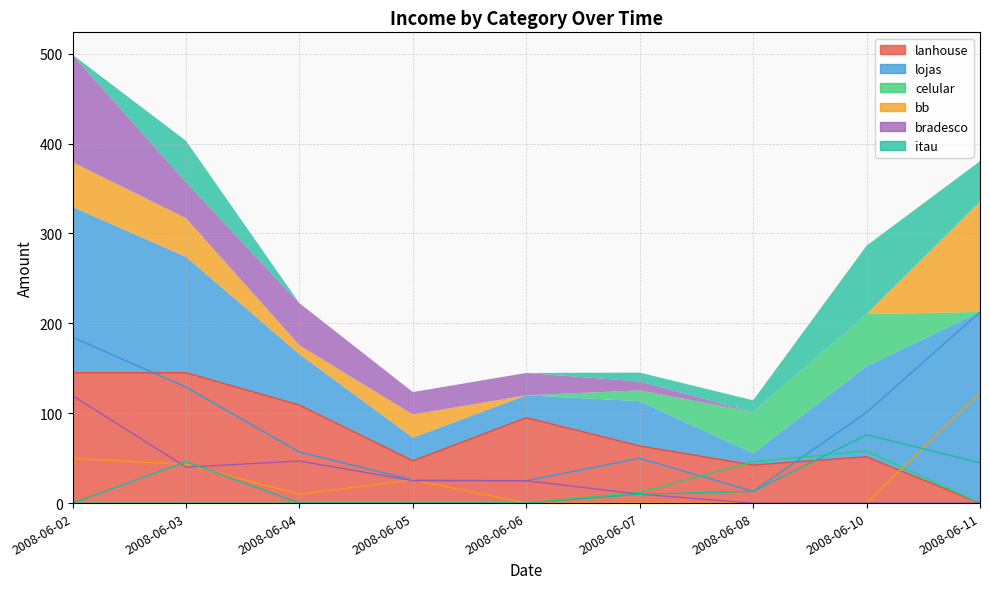

At which category is the sum across all series the highest?

2008-06-02